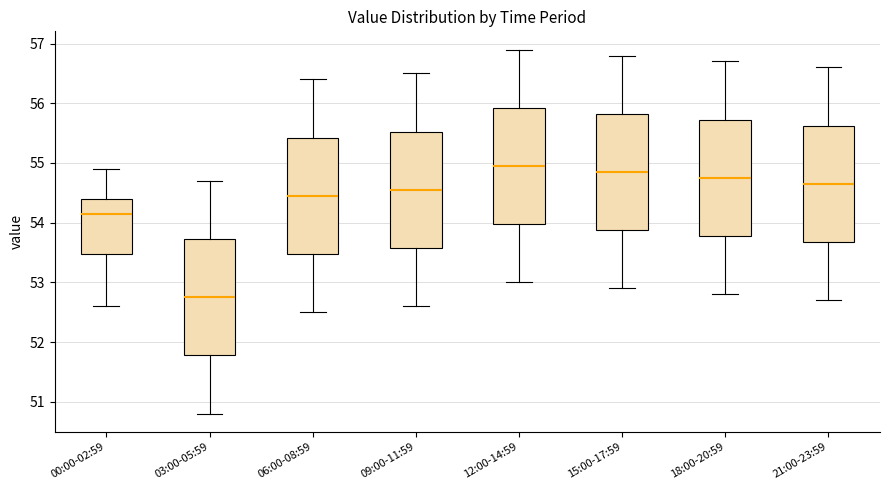

Reading left to right, transcribe this box plot: for each box, give where its median line is, the range the box spans, and where its two whiskers end, as read against the y-axis. The values are not printed on the chart, so give them approximately, as read against the axis.

00:00-02:59: median 54.2, box 53.5 to 54.4, whiskers 52.6 to 54.9
03:00-05:59: median 52.8, box 51.8 to 53.7, whiskers 50.8 to 54.7
06:00-08:59: median 54.5, box 53.5 to 55.4, whiskers 52.5 to 56.4
09:00-11:59: median 54.6, box 53.6 to 55.5, whiskers 52.6 to 56.5
12:00-14:59: median 55.0, box 54.0 to 55.9, whiskers 53.0 to 56.9
15:00-17:59: median 54.9, box 53.9 to 55.8, whiskers 52.9 to 56.8
18:00-20:59: median 54.8, box 53.8 to 55.7, whiskers 52.8 to 56.7
21:00-23:59: median 54.7, box 53.7 to 55.6, whiskers 52.7 to 56.6